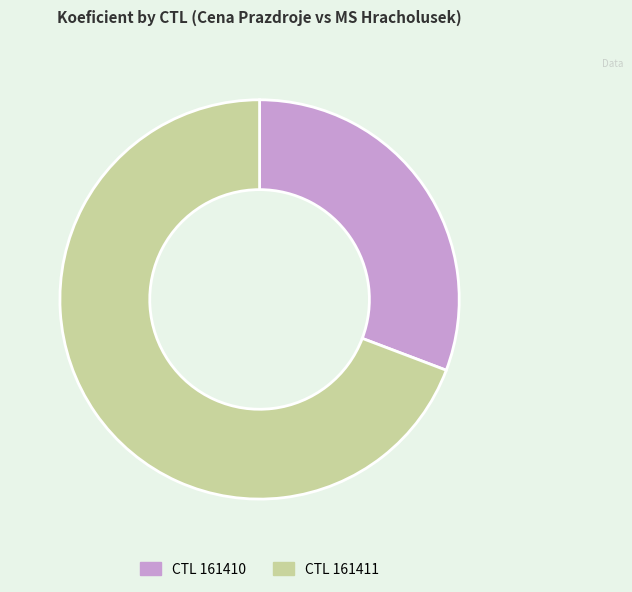

Is there any slice that represents more than half of the pie?

Yes